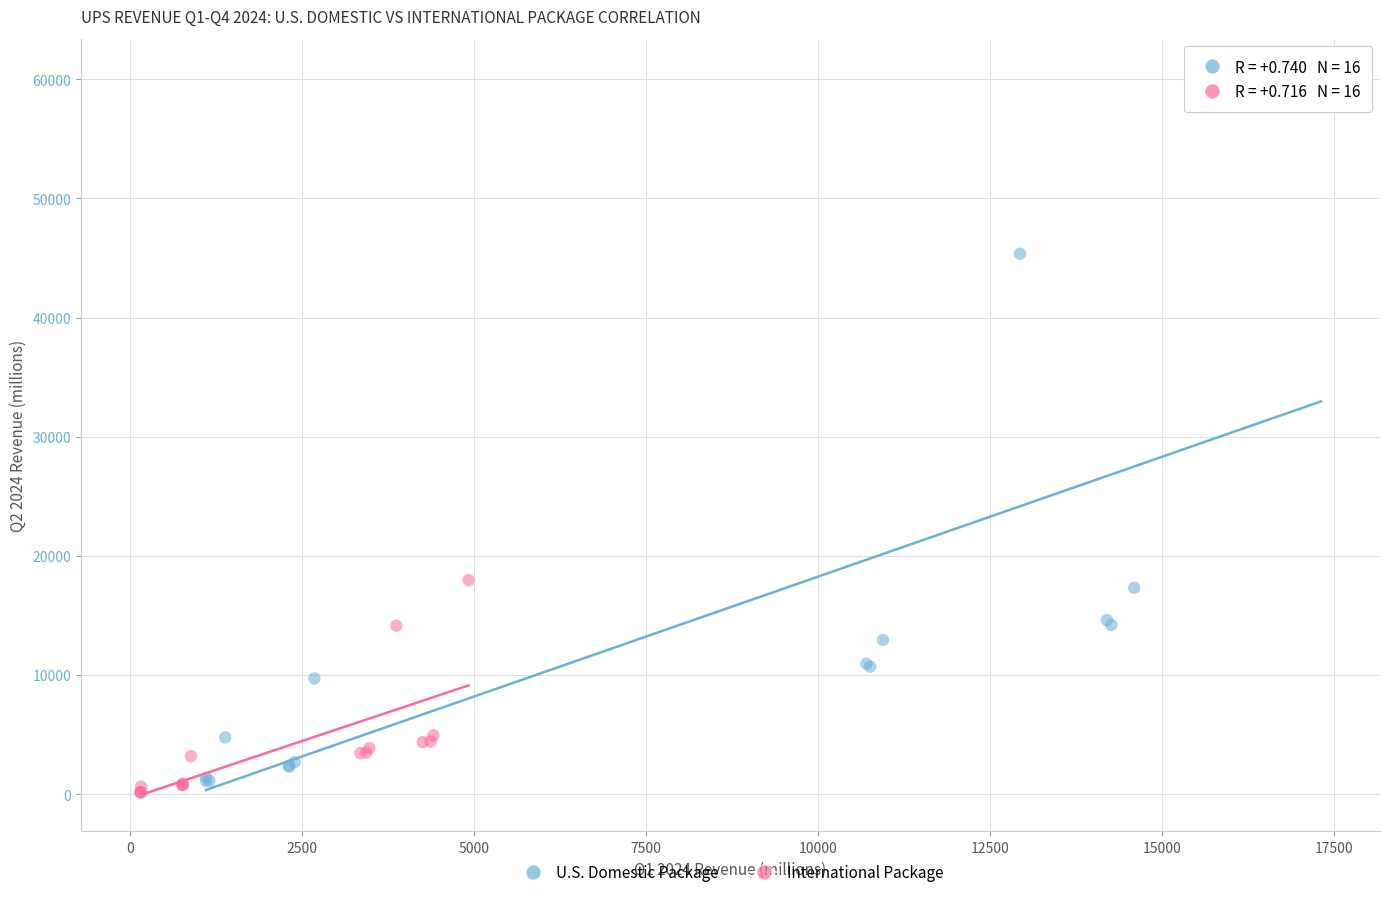

What are all the series names shown in the legend?

U.S. Domestic Package, International Package